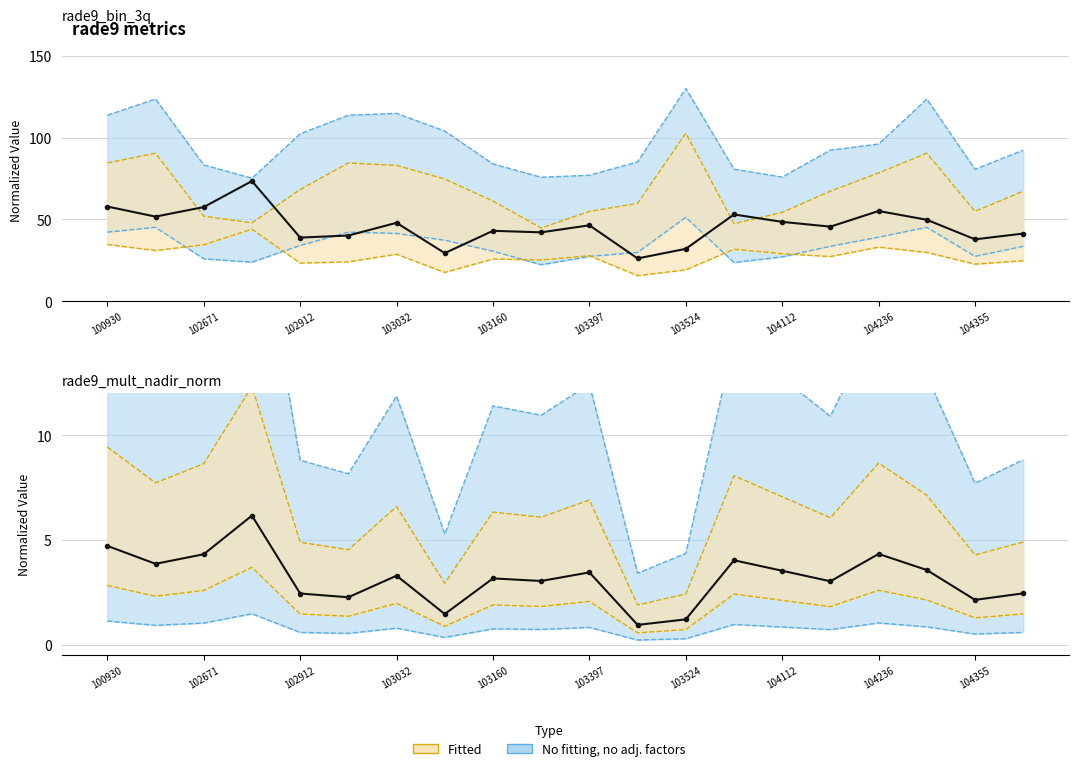

At which label does rade9_mult_nadir_norm first exceed 3?

100930